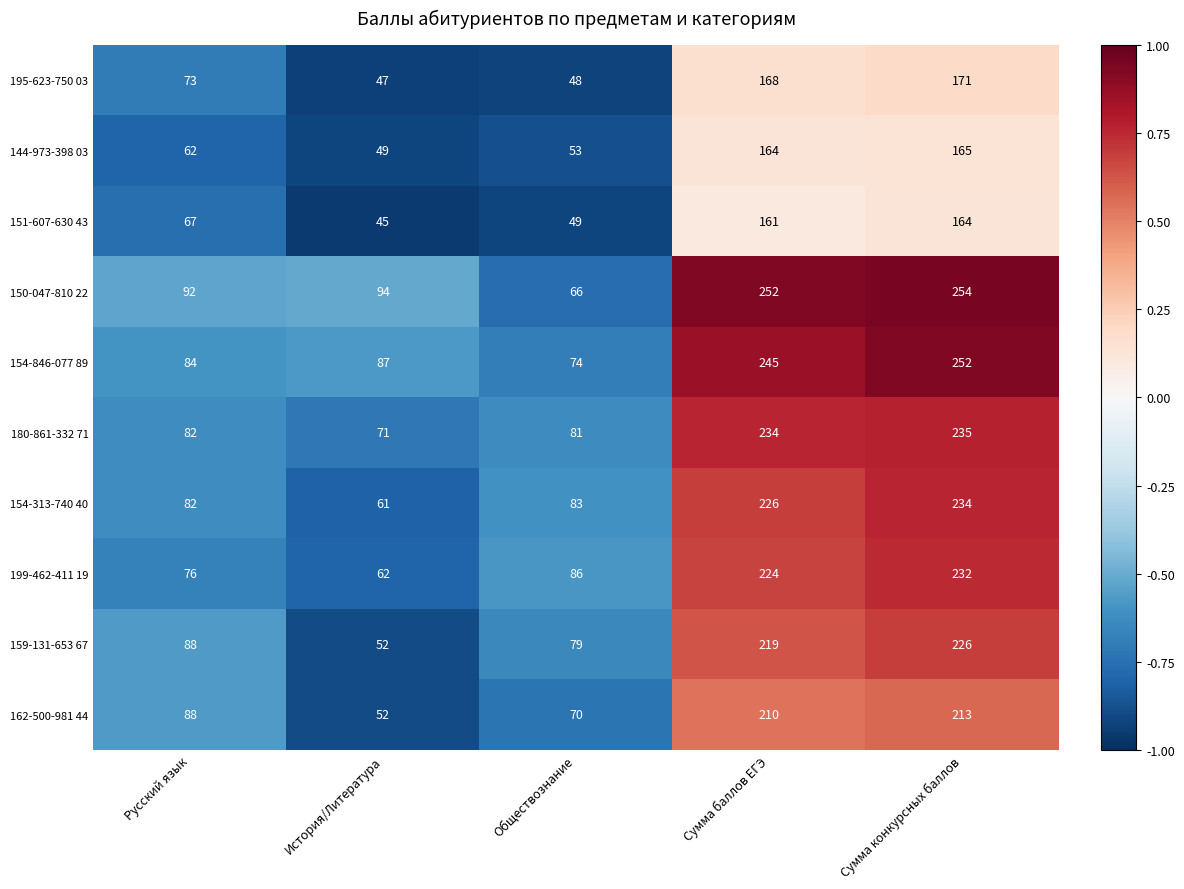

Which series has the widest spread of values?

150-047-810 22